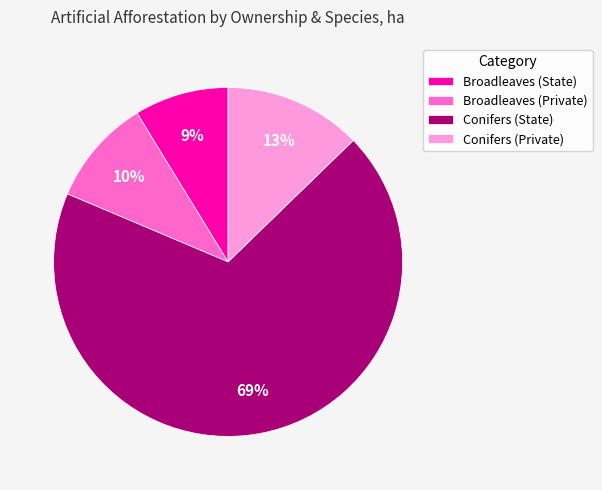

To the nearest percent, what is the average slice percentage?

25%